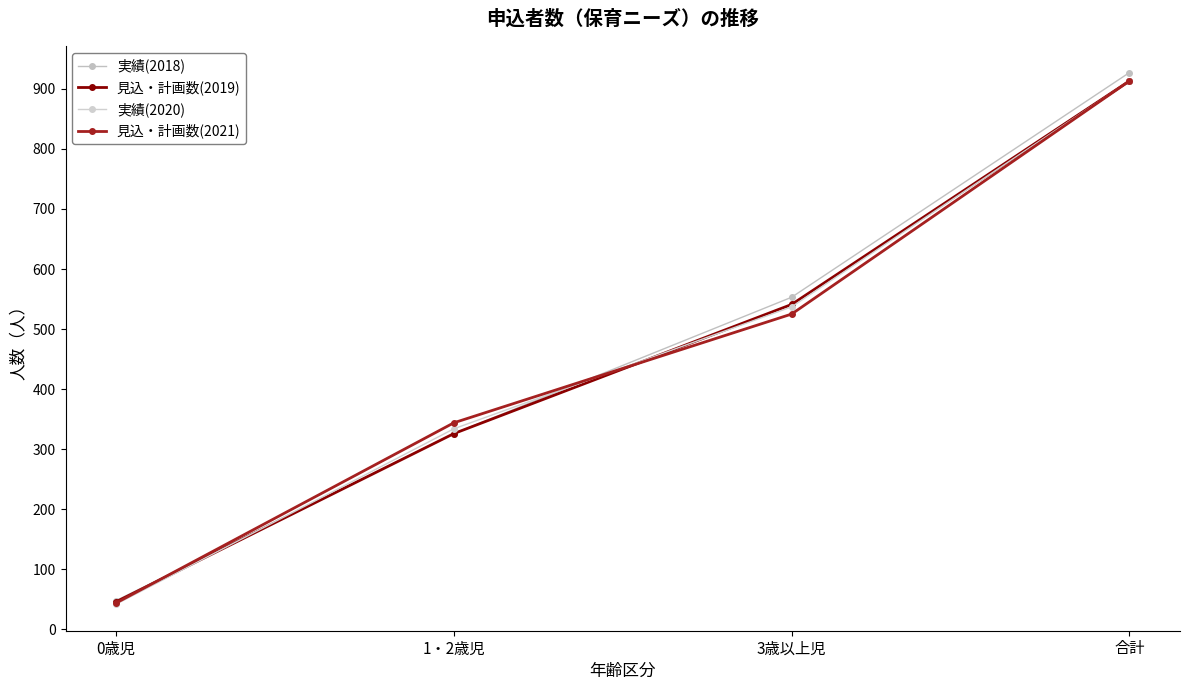

How many lines are shown in the chart?

4